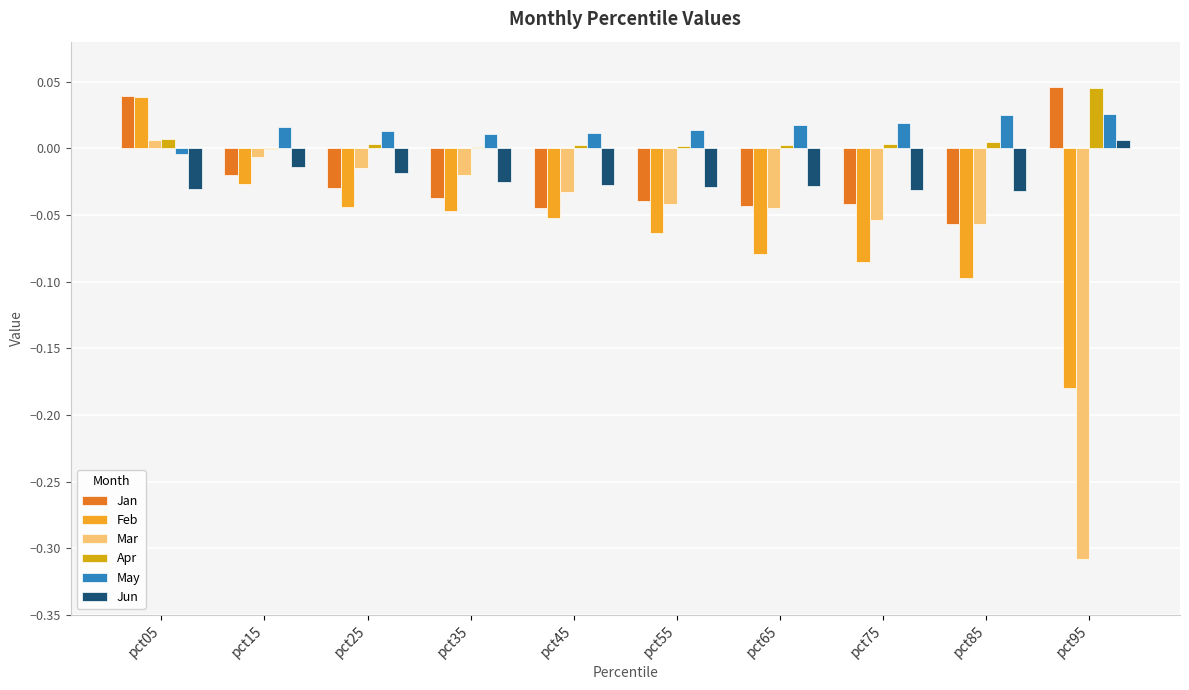

What is the spread (max minus min) of values at pct95?

0.4